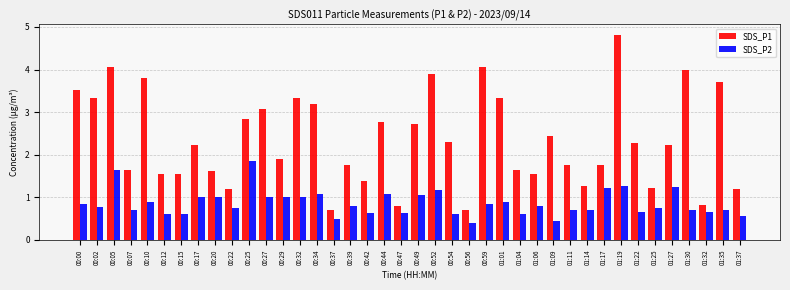

Which series has the widest spread of values?

SDS_P1